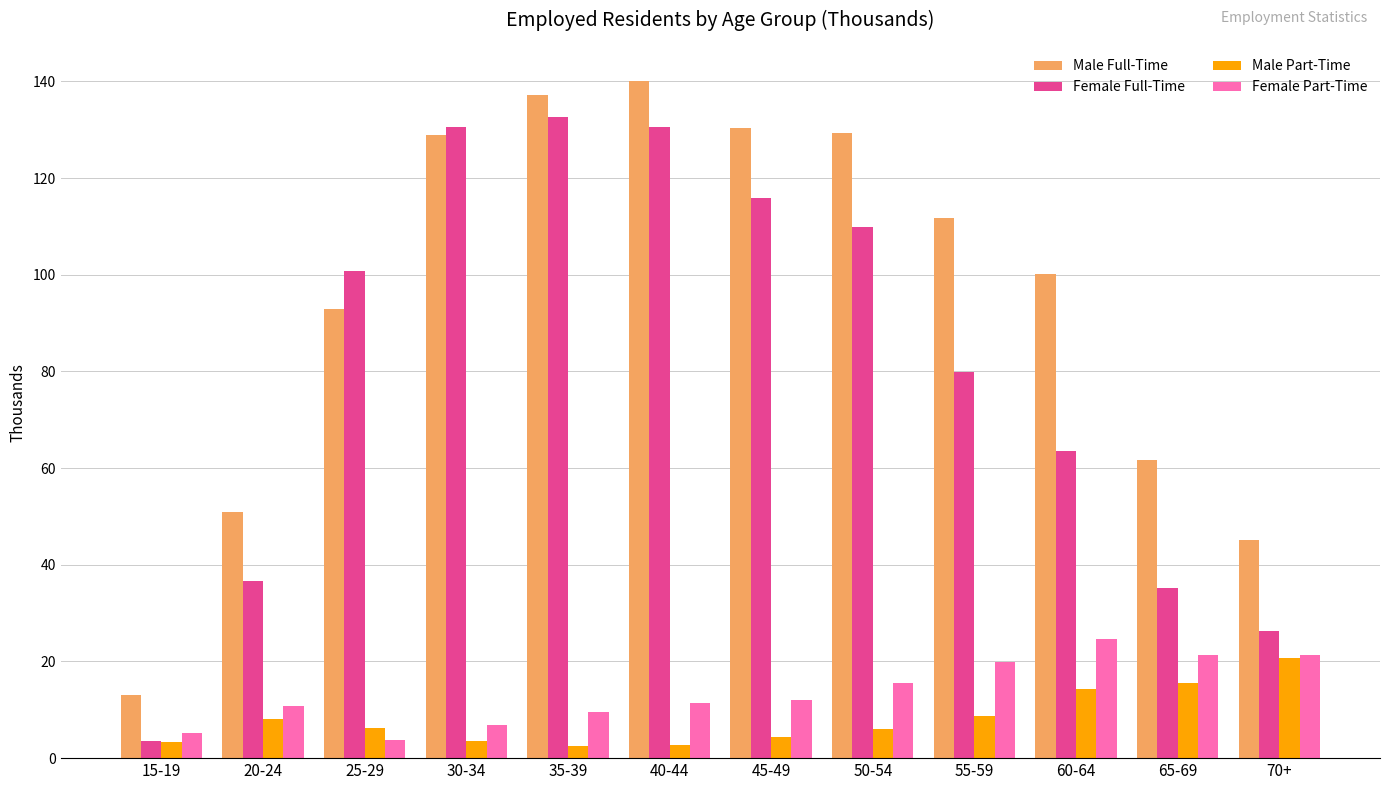

True or false: Female Full-Time has a value of 63.5 at 60-64.

True